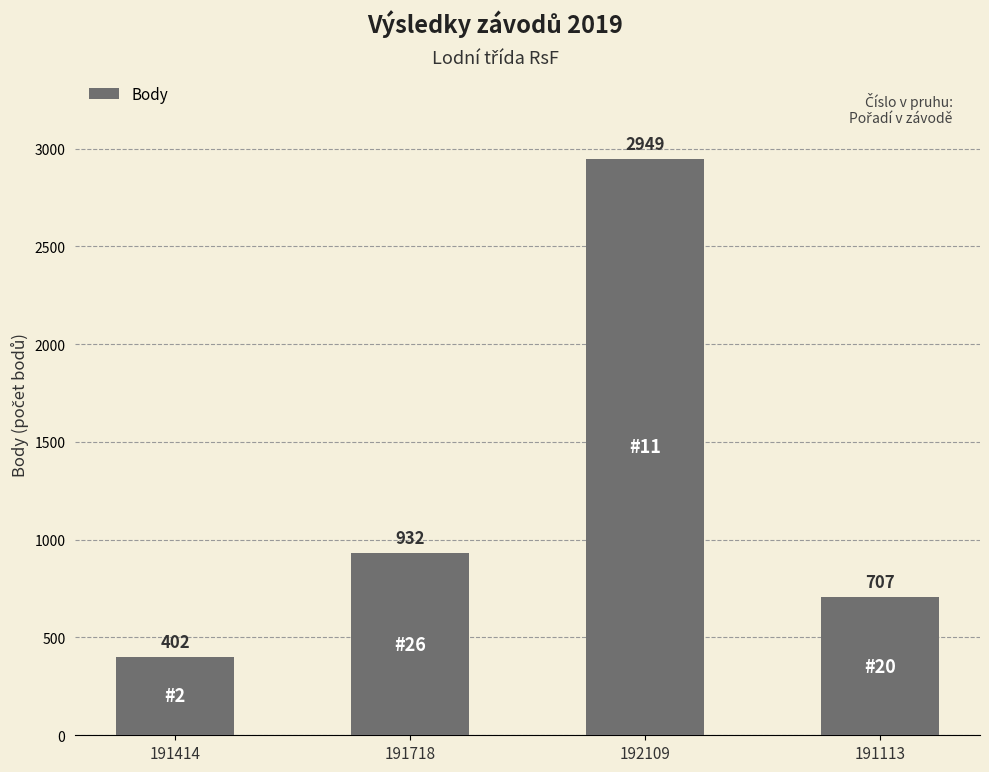

At which label is the value closest to 1675?

191718